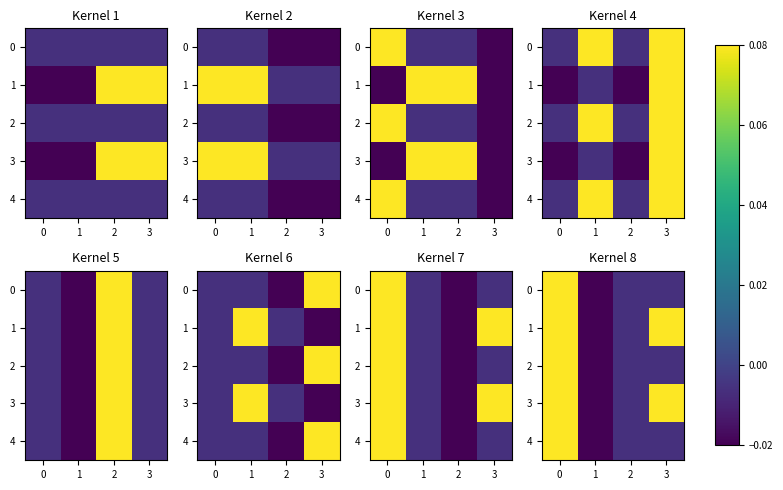

How many values in 0 are below zero?

3